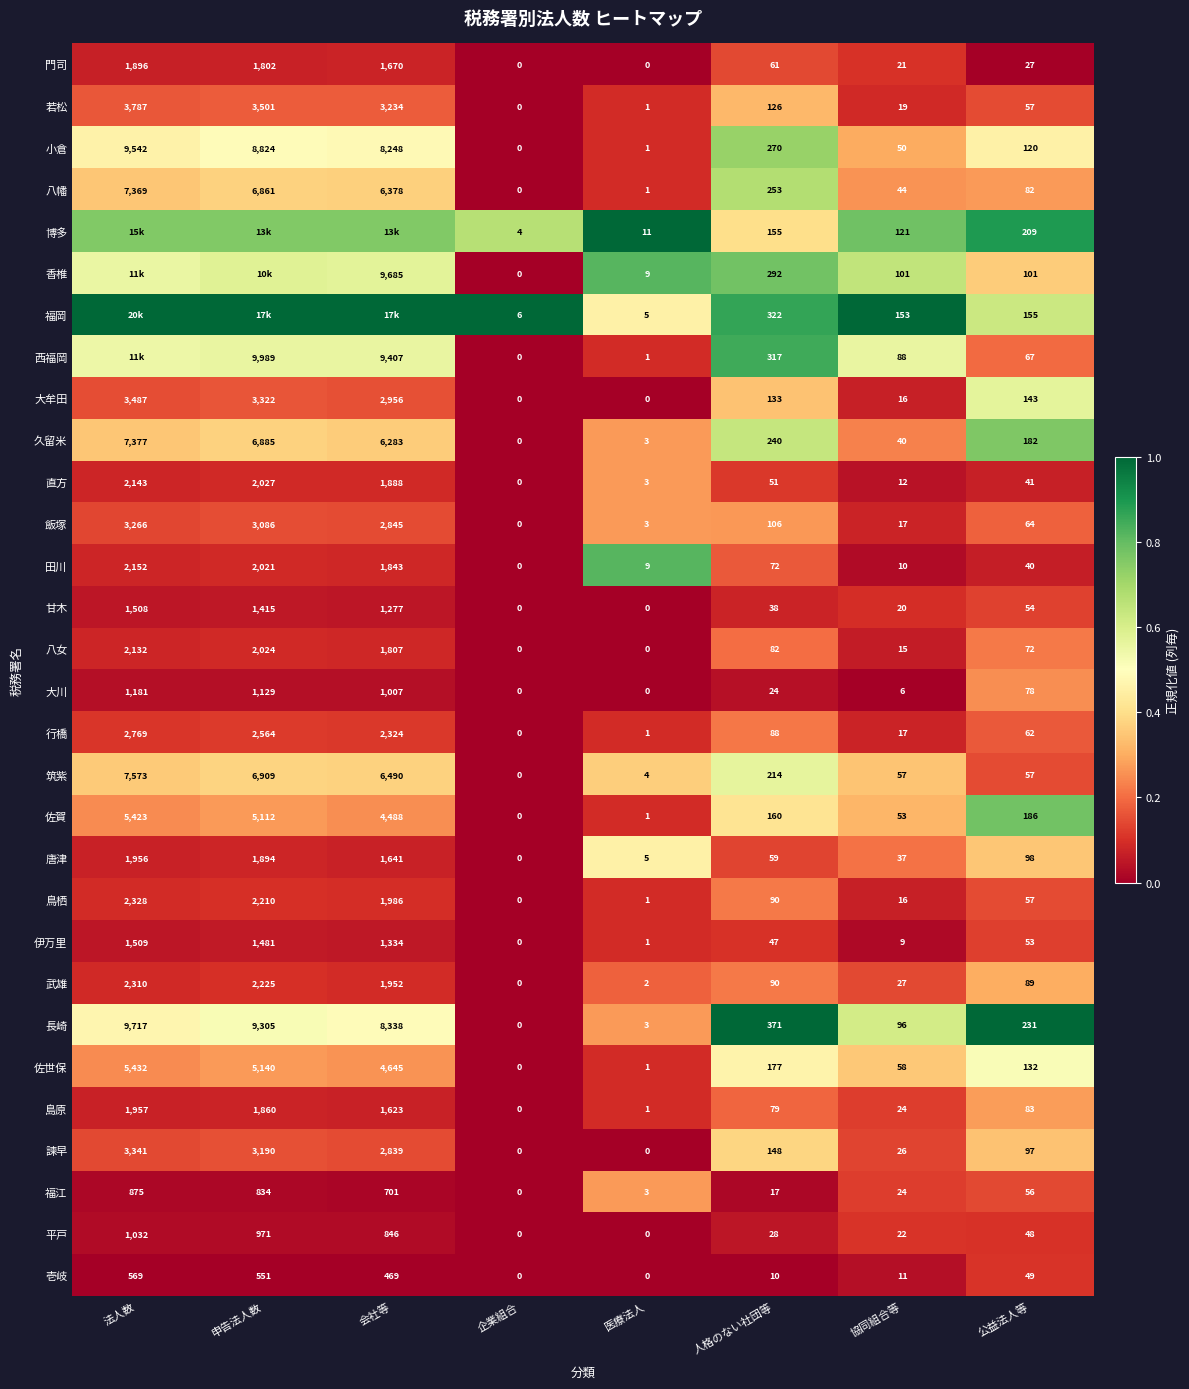

Is the value of 佐賀 at 協同組合等 greater than the value of 香椎 at 人格のない社団等?

No